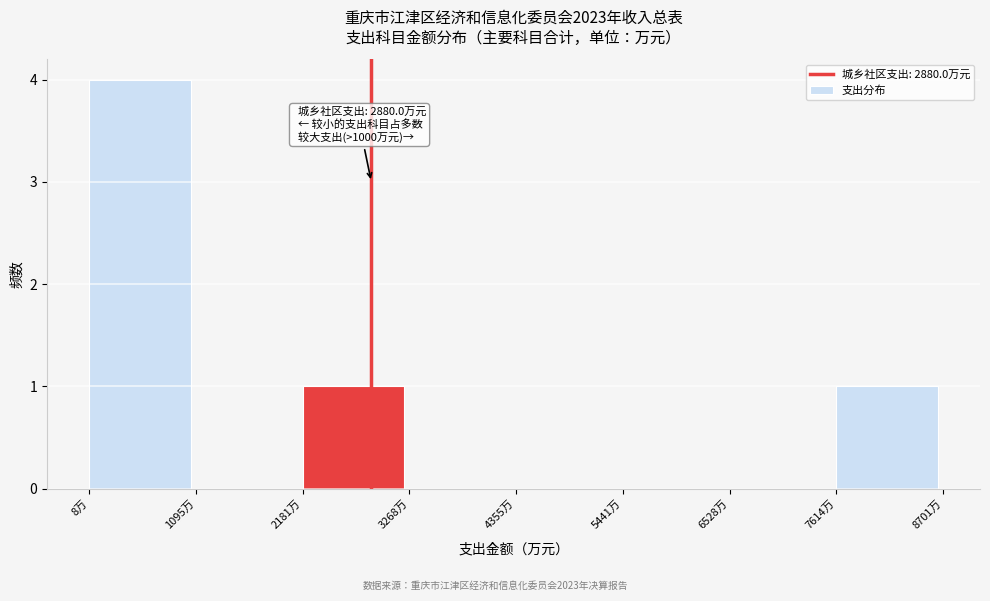

Over which range of the x-axis is the bar tallest?

0 to 1000